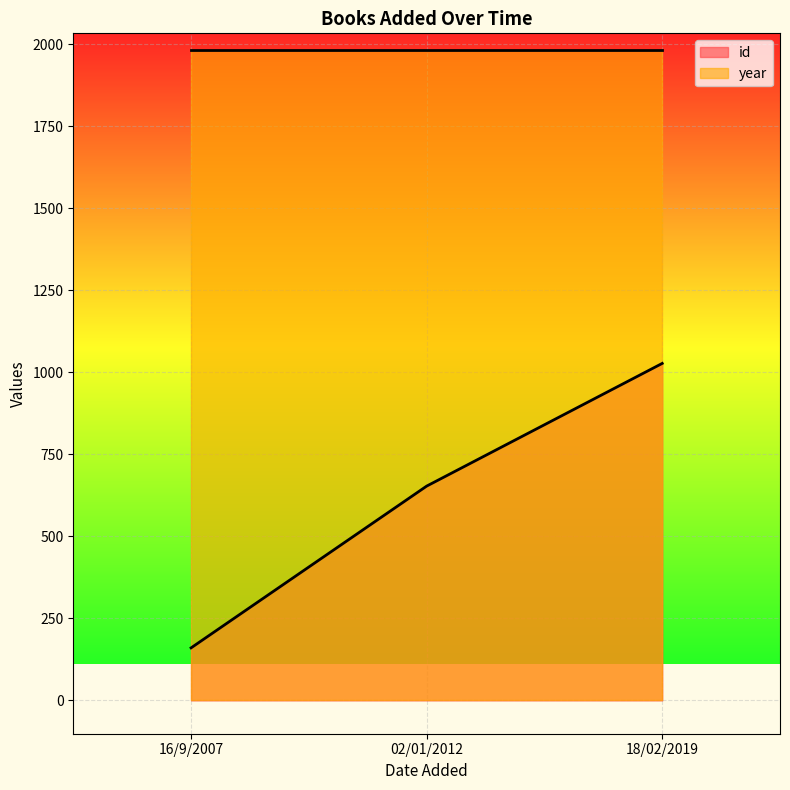

The chart shows a value of 1027 at 18/02/2019. True or false?

True